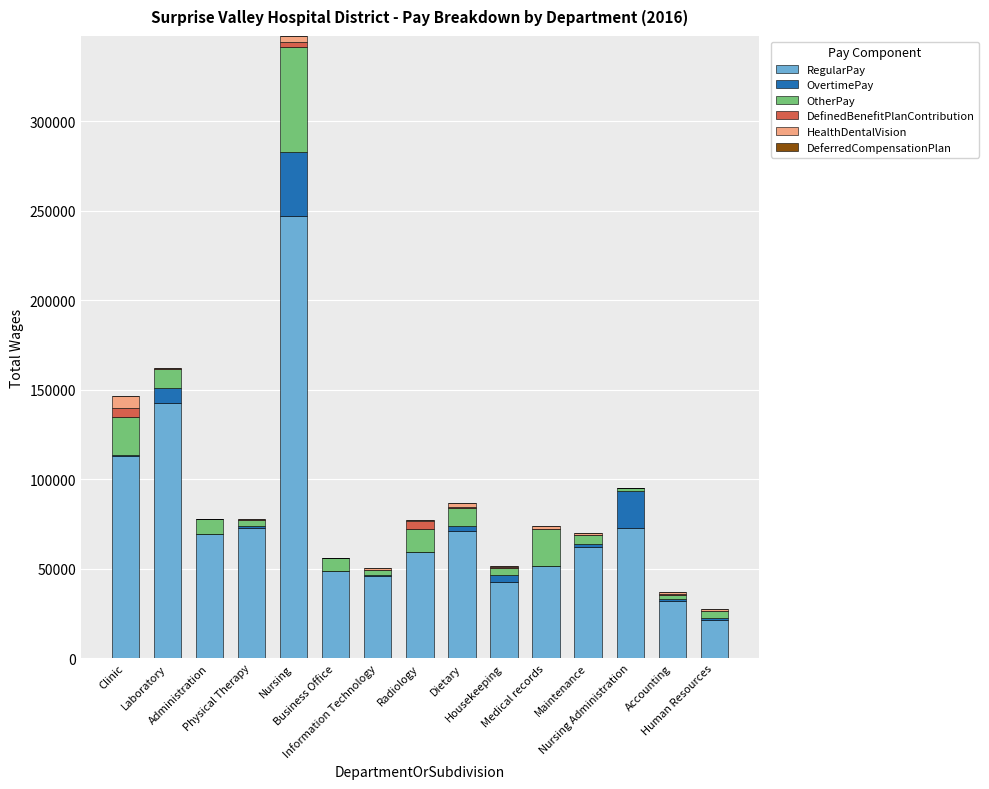

List the series in order of their peak value, lowest first.

DeferredCompensationPlan, DefinedBenefitPlanContribution, HealthDentalVision, OvertimePay, OtherPay, RegularPay